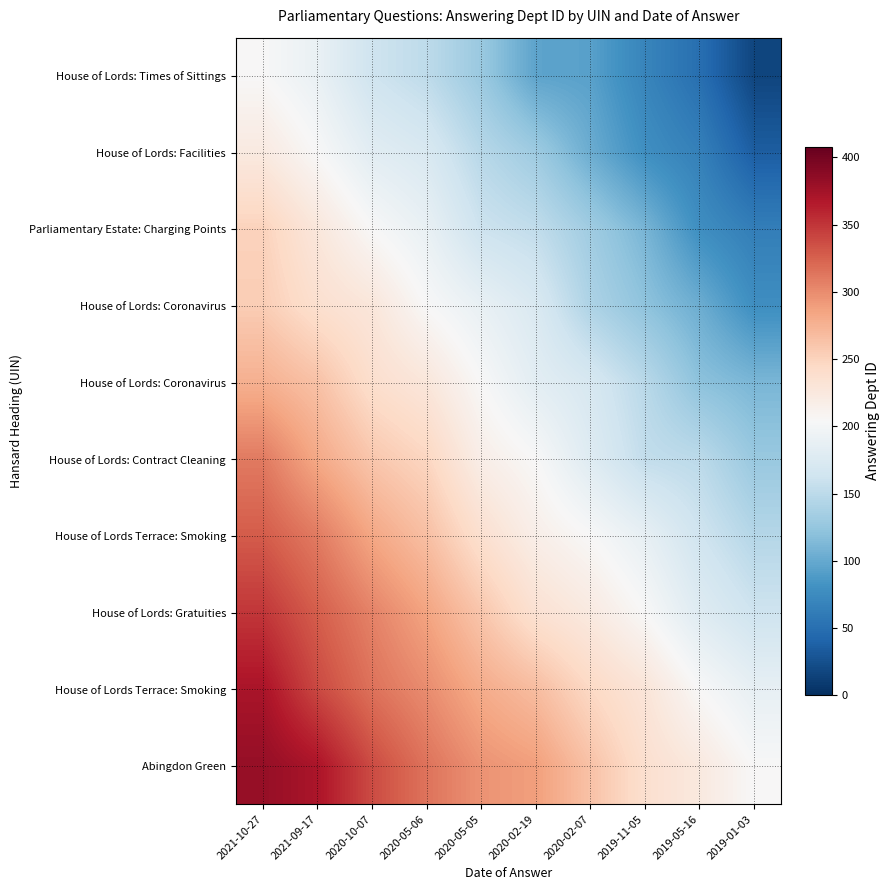

Which label corresponds to the largest value in the chart?

2021-10-27